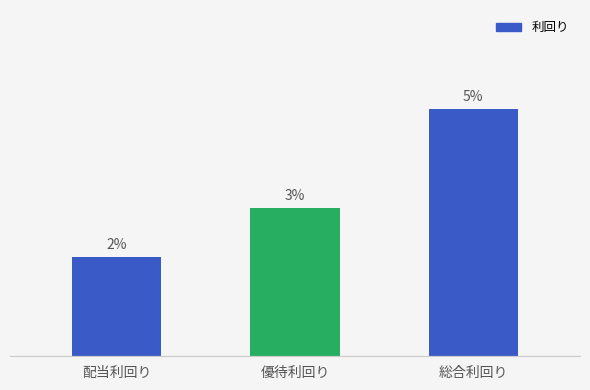

How many values are between 0 and 1?

3